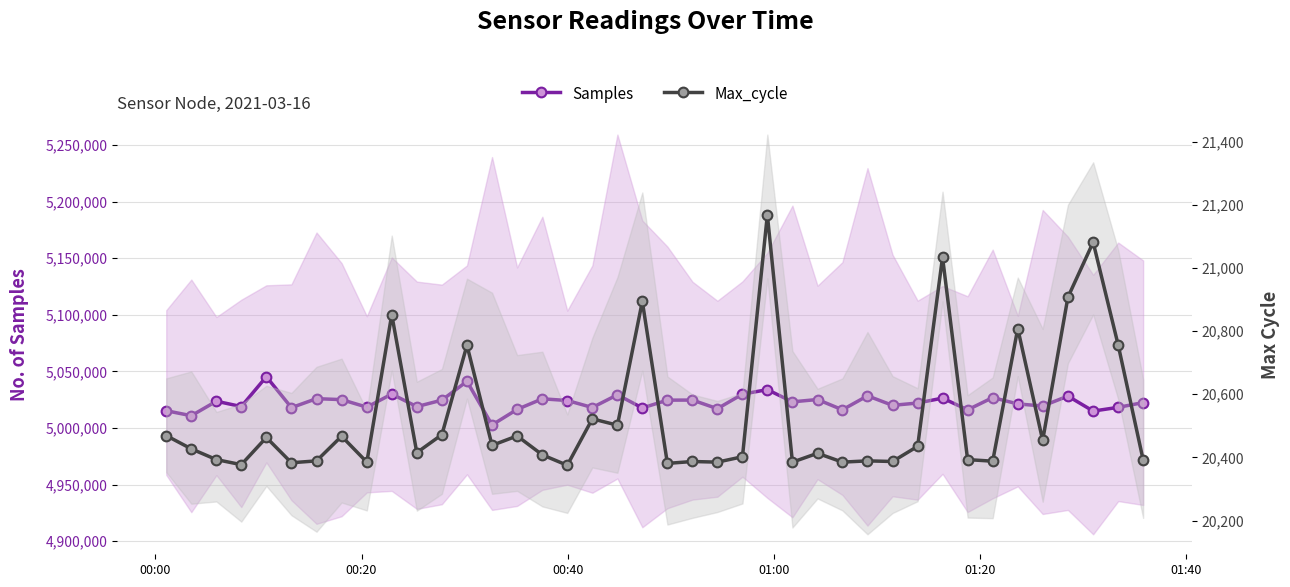

How many values in the Samples series are below 5023094?

20